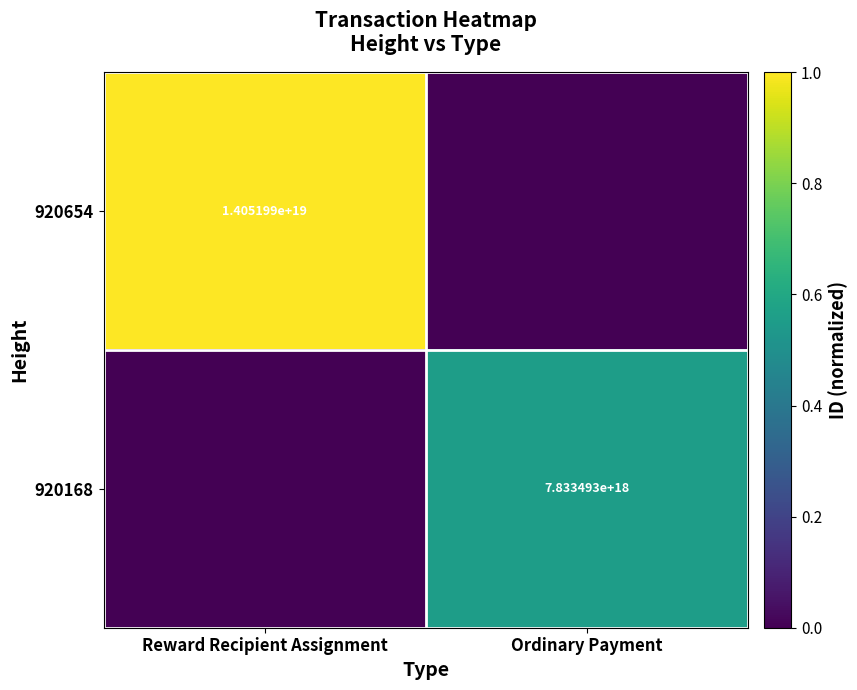

Is it true that 920654 equals 14051990000000000000 at Reward Recipient Assignment?

True